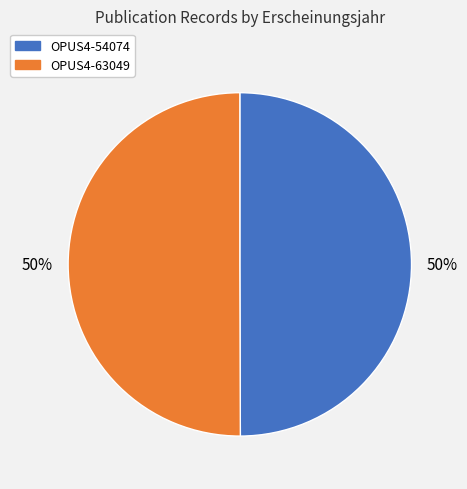

Approximately how many times larger is the value at OPUS4-63049 compared to OPUS4-54074?

1.0